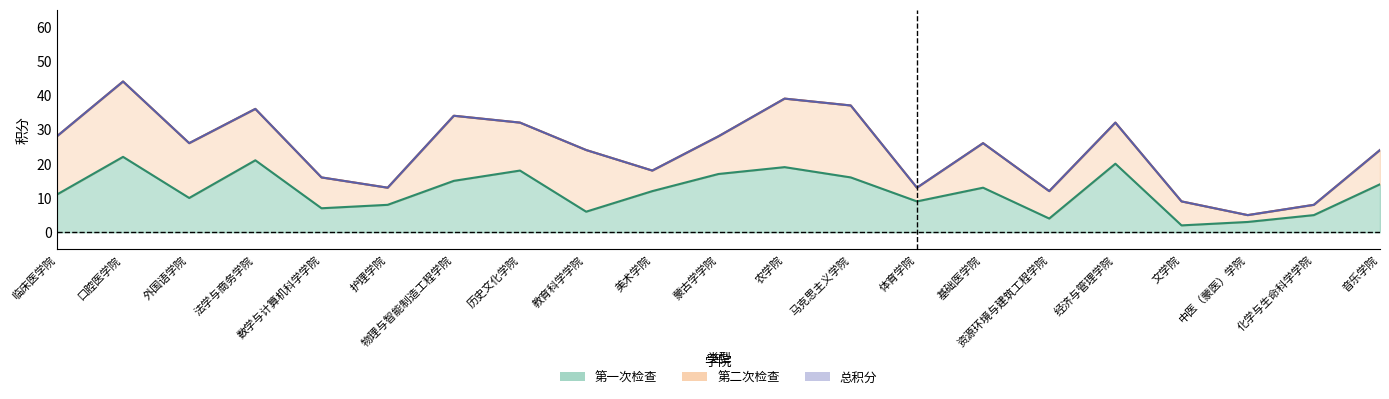

How many values in the 第一次检查 series exceed 12?

10